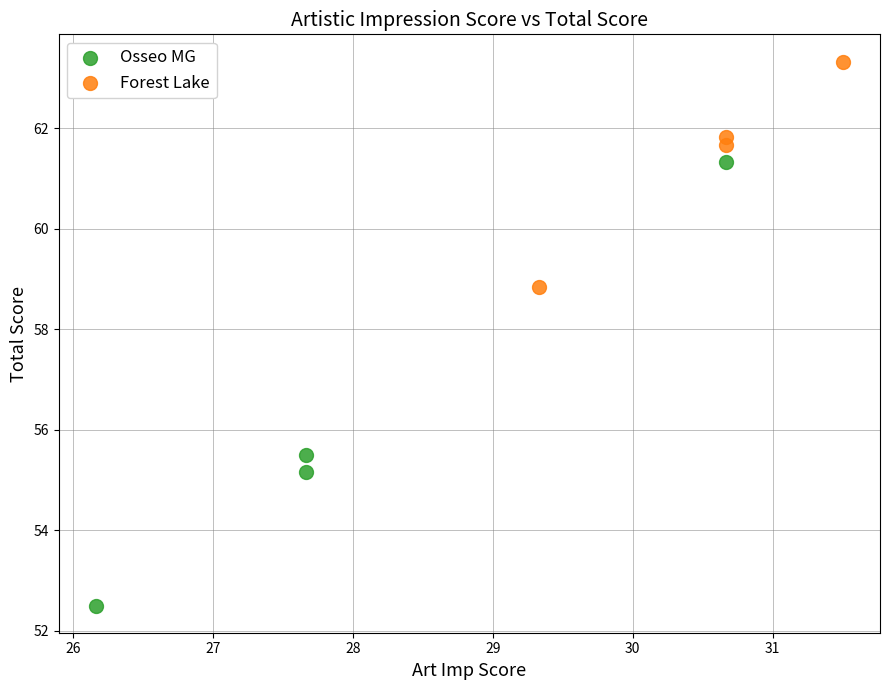

Which series contains the lowest Y value?

Osseo MG